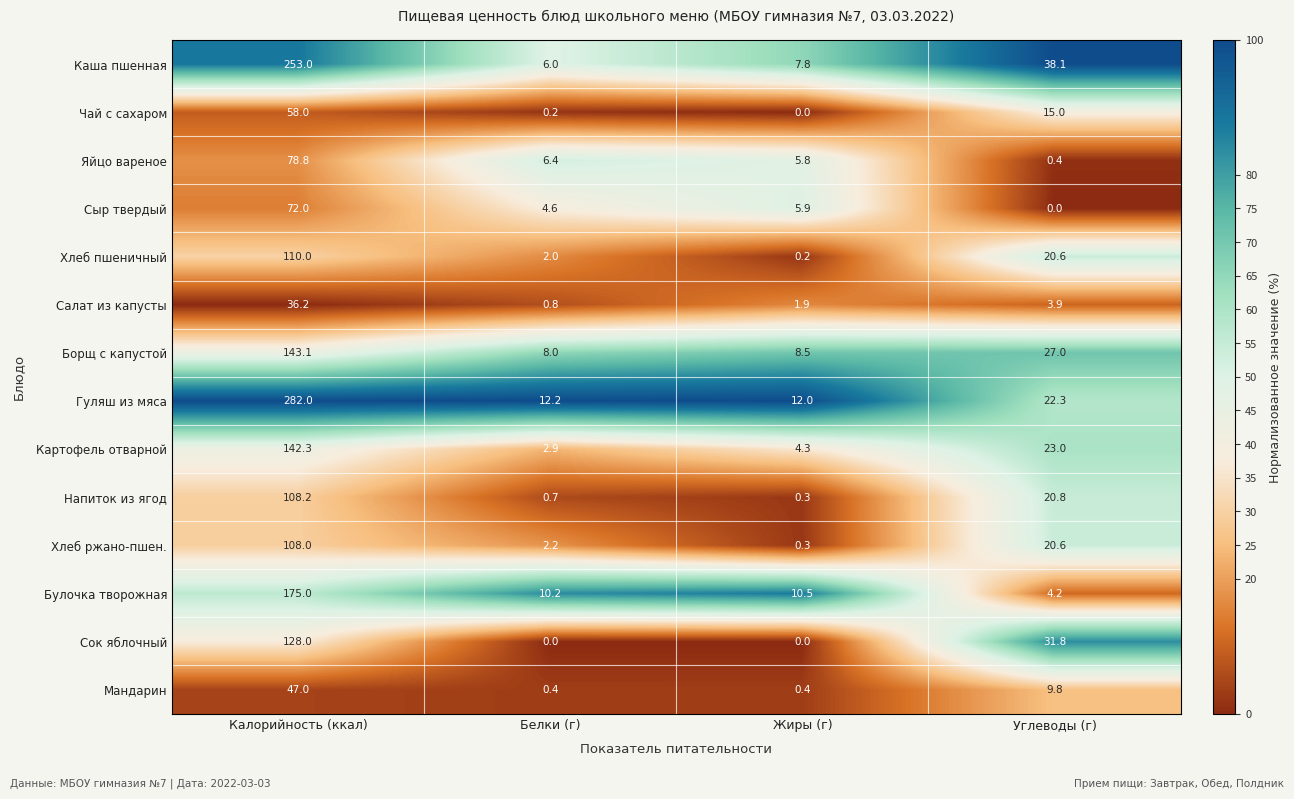

What is the difference between the maximum and minimum values in the Чай с сахаром series?

58.0